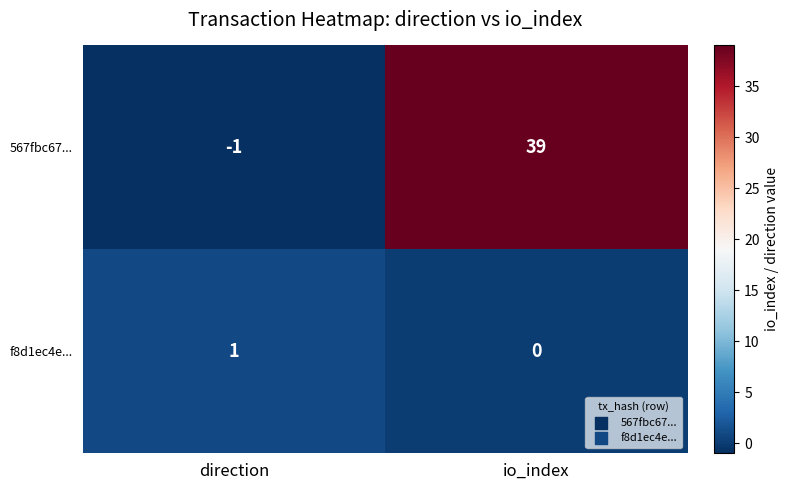

Which series has the widest spread of values?

567fbc67...